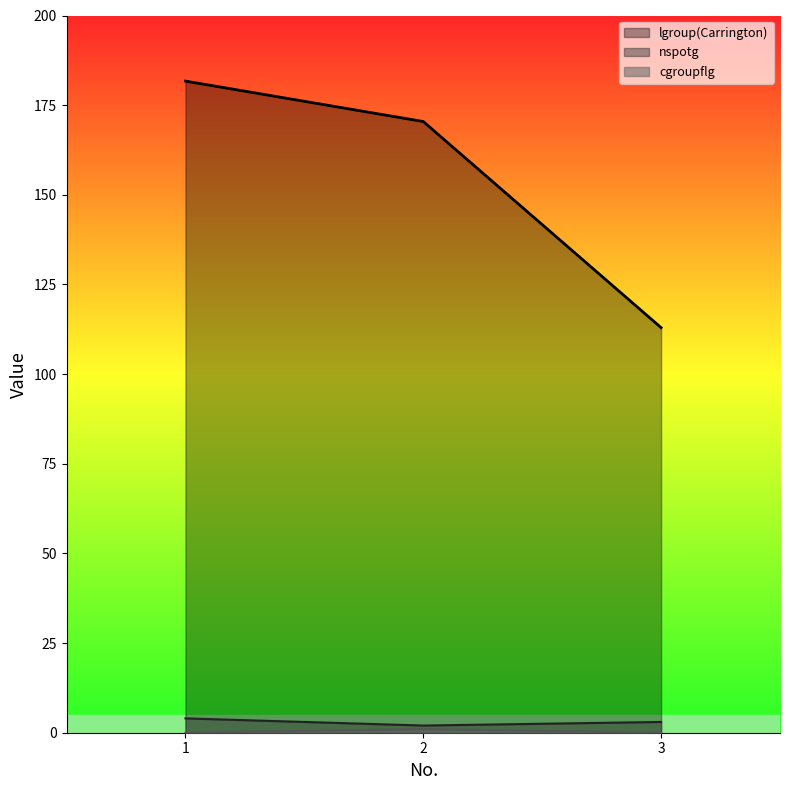

Count the number of data series in this chart.

3